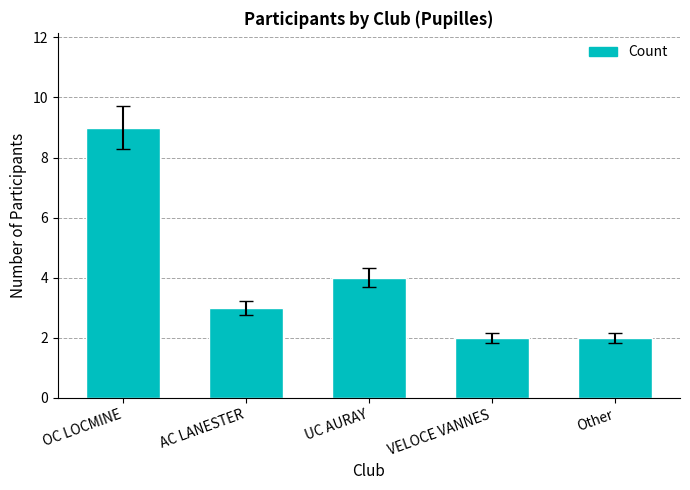

What position from the right is VELOCE VANNES?

2